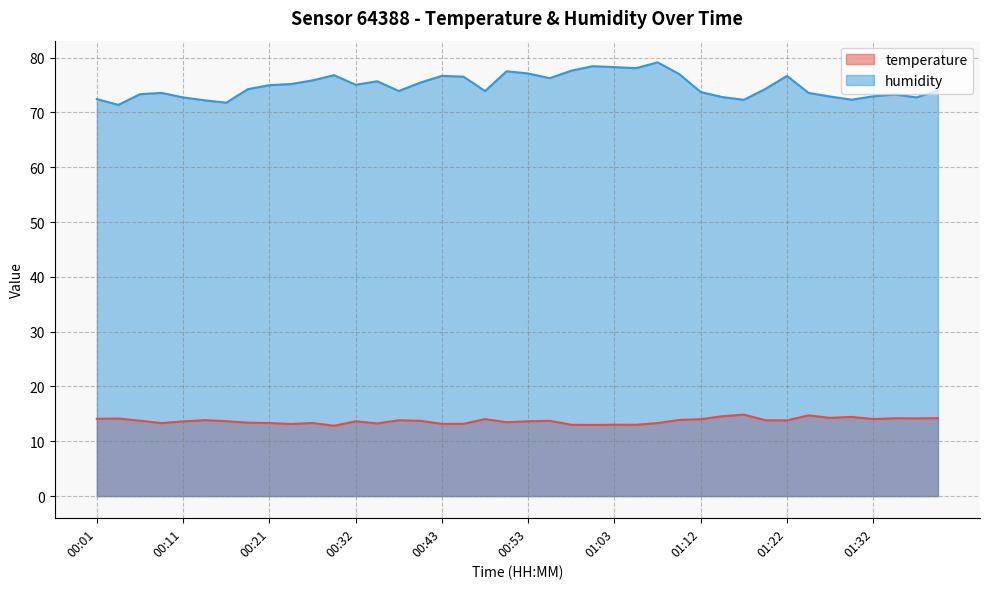

True or false: humidity and temperature cross at least once.

False